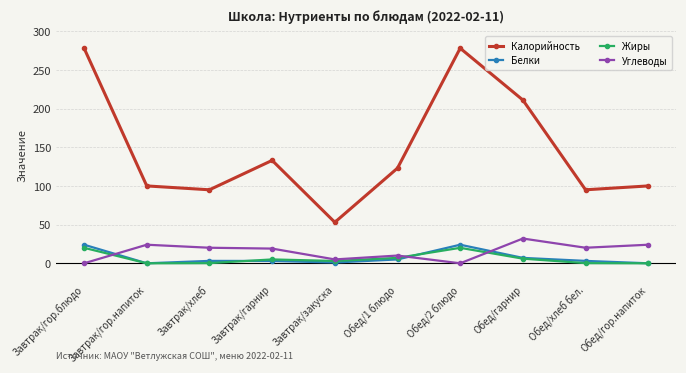

What is the highest value of the Жиры series?

20.0